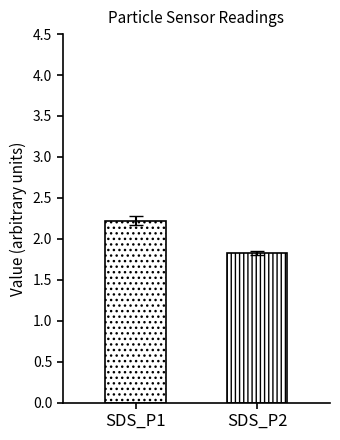

Are the bars grouped side by side (vs. stacked)?

Yes